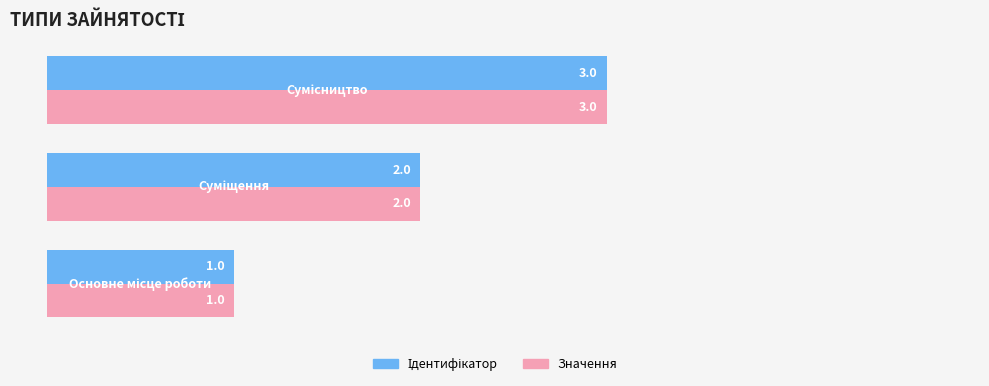

What is the maximum value shown in the chart?

3